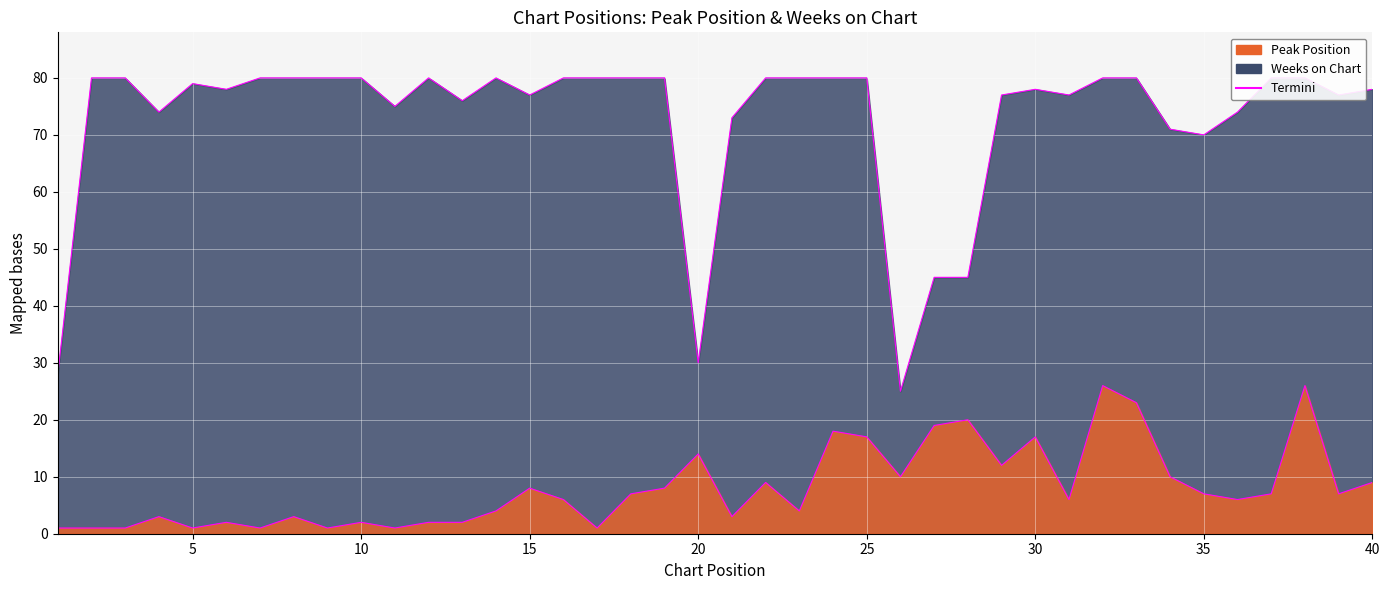

Which has a higher value, 8 or 38?

38